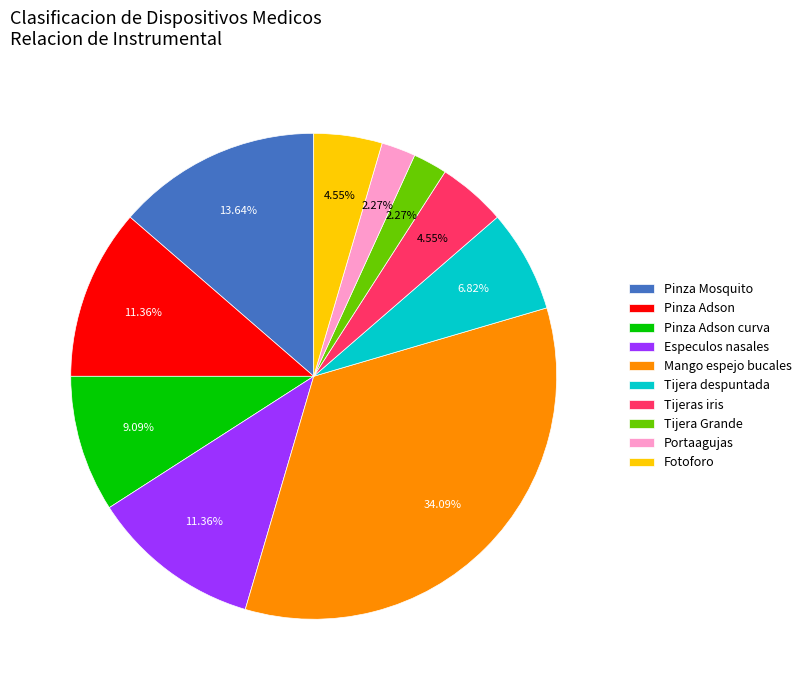

Between Tijera Grande and Pinza Adson curva, which is larger?

Pinza Adson curva